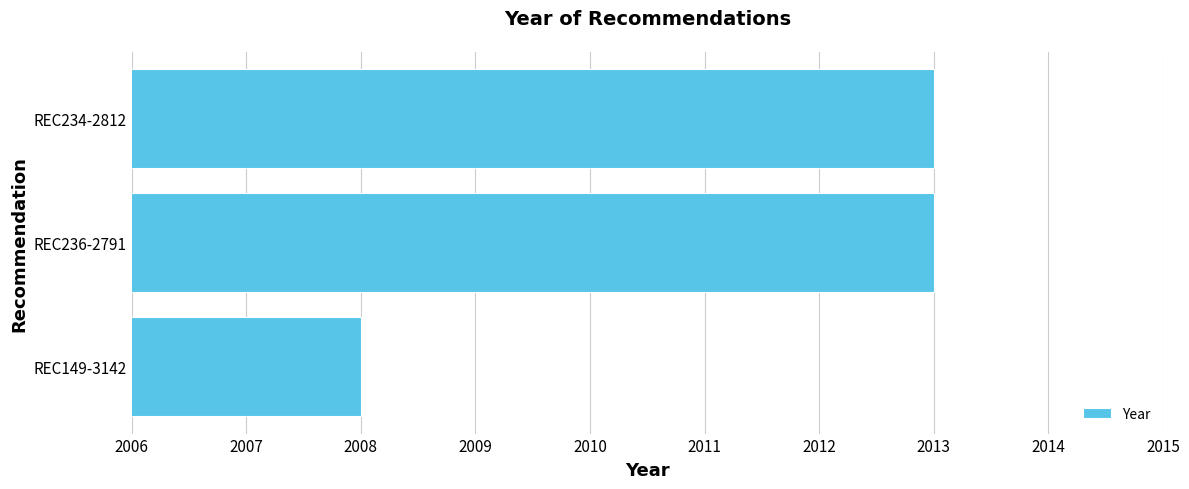

Between REC149-3142 and REC236-2791, which is larger?

REC236-2791